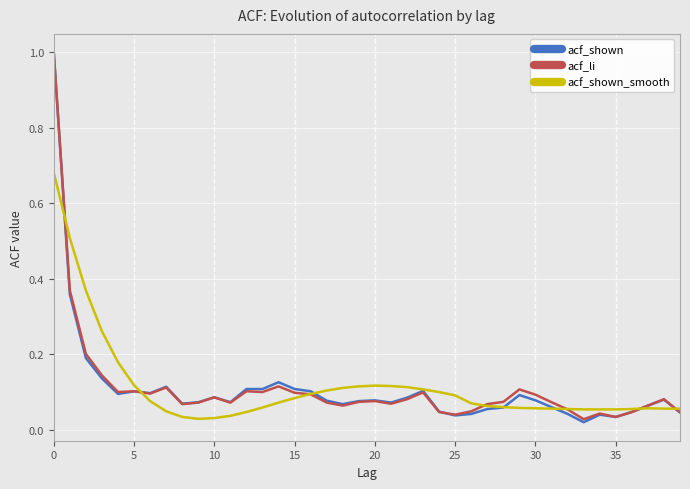

Which series has the largest range (max minus min)?

acf_shown